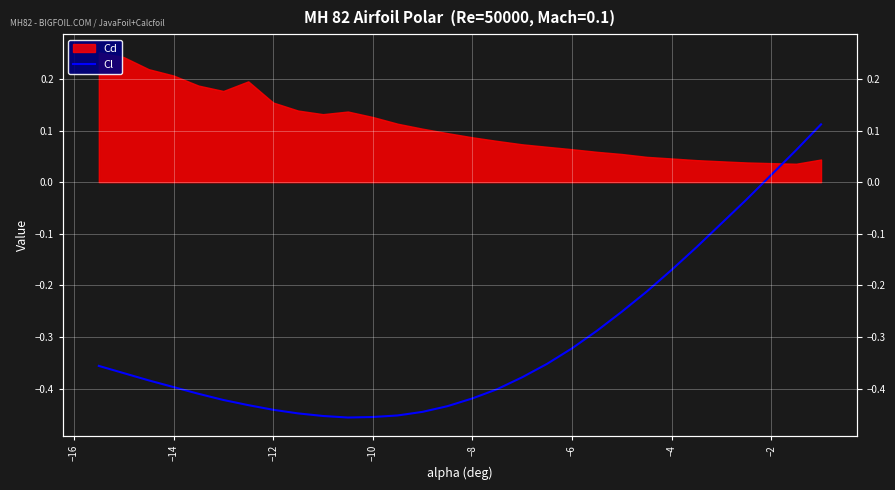

What is the value of the 21st point from the left?

-0.3